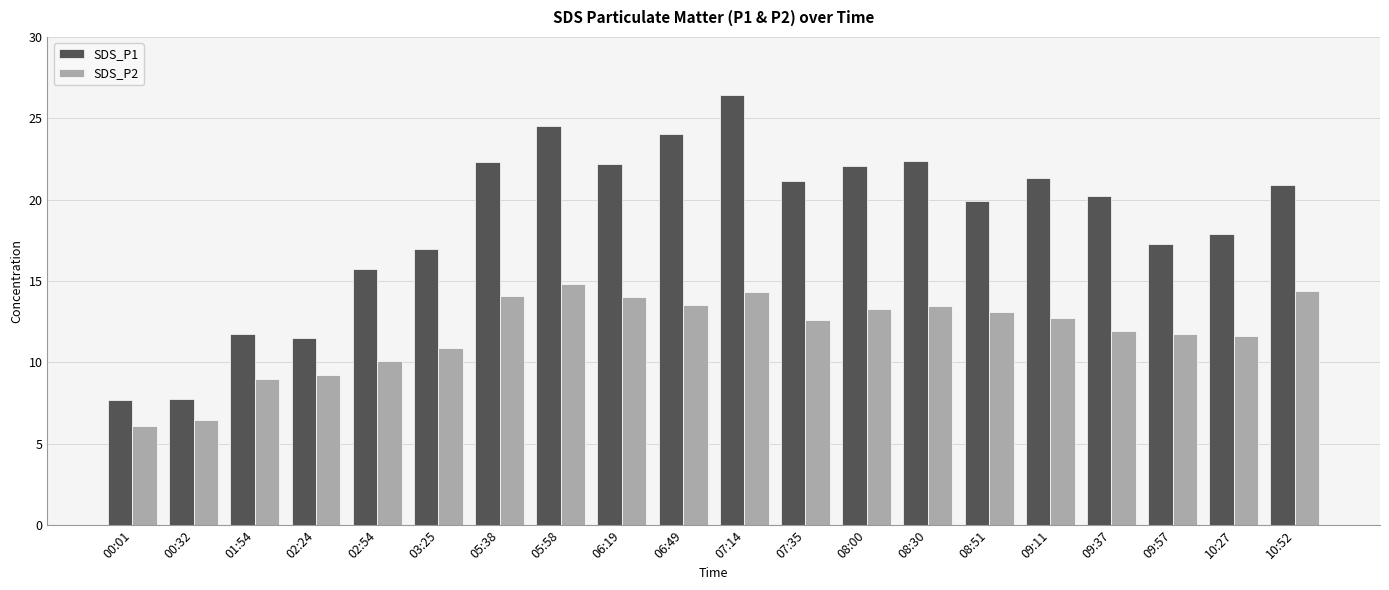

What is the value of the SDS_P1 bar at the 9th from the left?

22.2